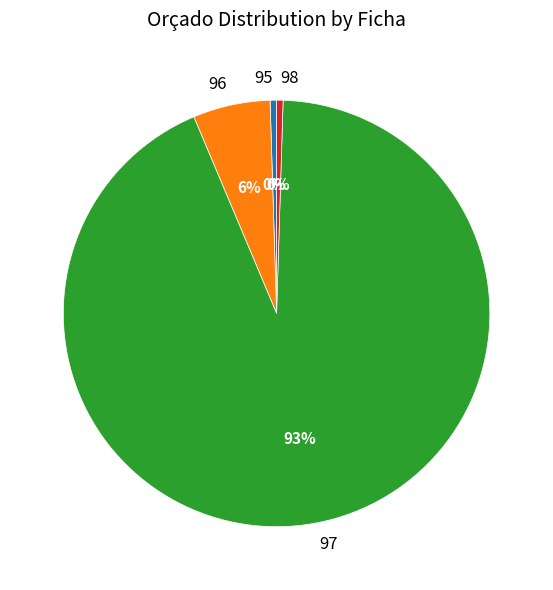

Combined, do 95 and 98 account for over 50%?

No